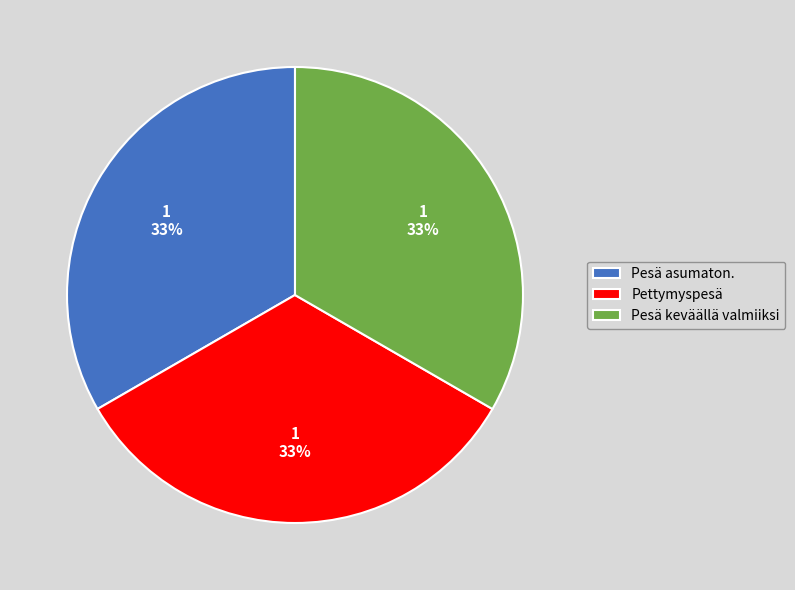

Do Pesä asumaton. and Pesä keväällä valmiiksi together represent more than half of the pie?

Yes